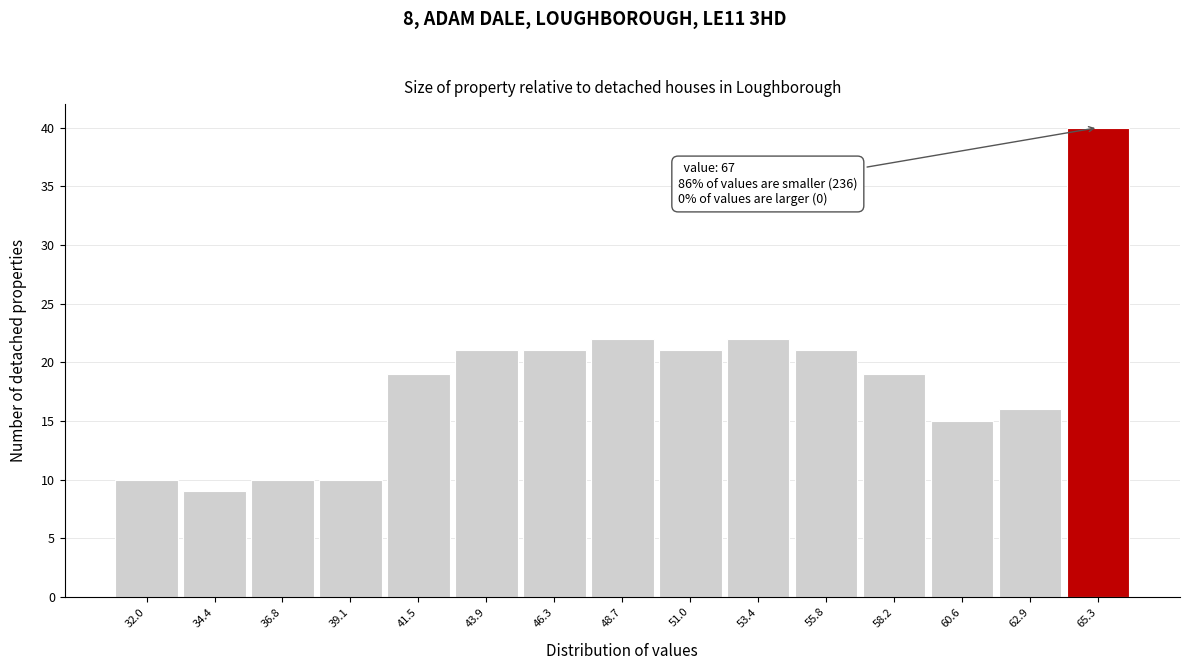

Reading left to right, transcribe all the data shown in this chart.

32.0=10	34.4=9	36.8=10	39.1=10	41.5=19	43.9=21	46.3=21	48.7=22	51.0=21	53.4=22	55.8=21	58.2=19	60.6=15	62.9=16	65.3=40